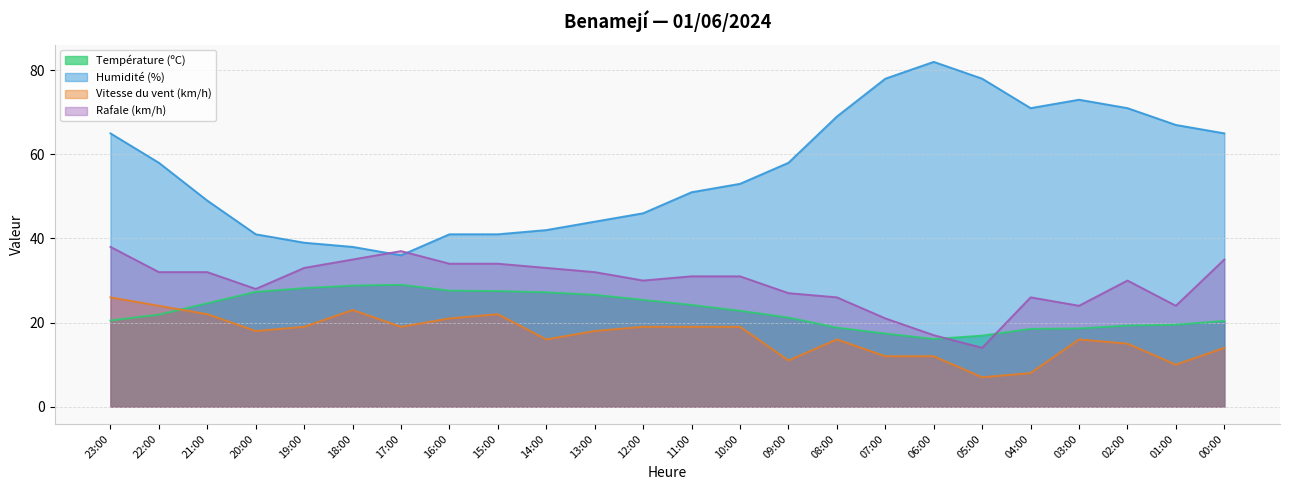

How many interior local peaks does the Humidité (%) series have?

2